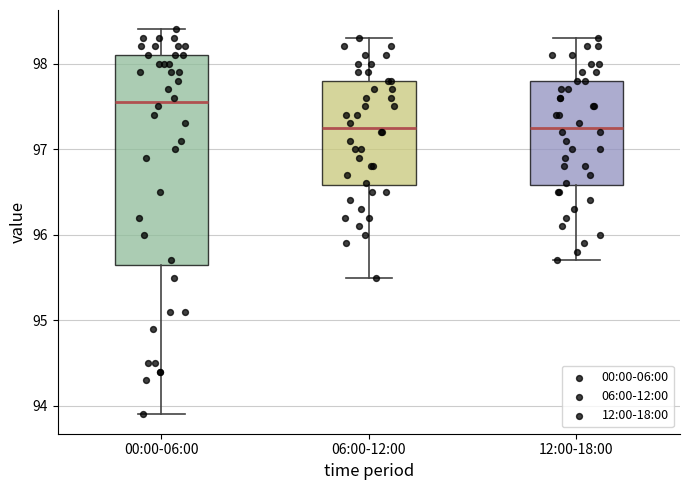

Where does the median line of the box for 00:00-06:00 sit on the y-axis? The values are not printed on the chart, so give them approximately, as read against the axis.

97.6